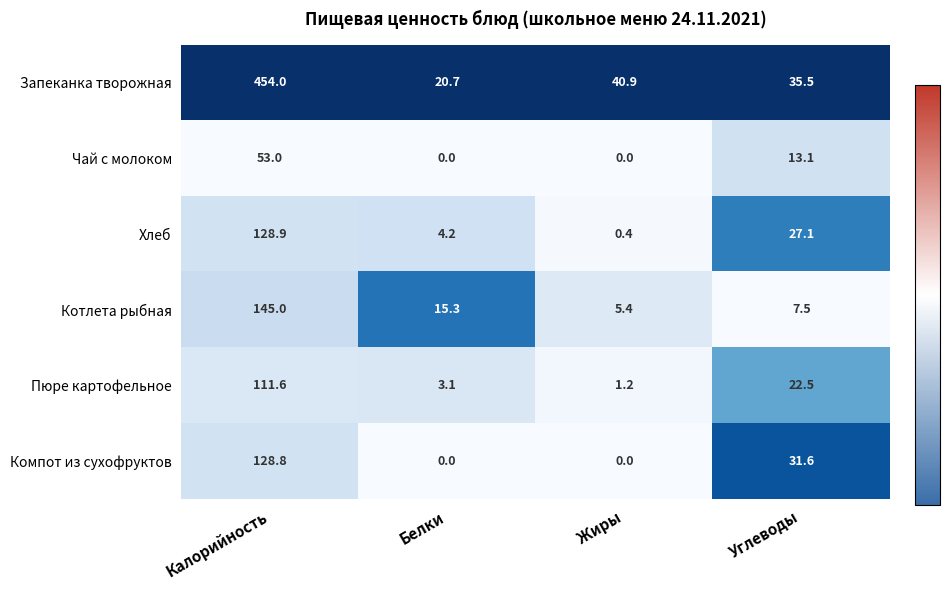

Which series changed the most between Калорийность and Углеводы?

Запеканка творожная